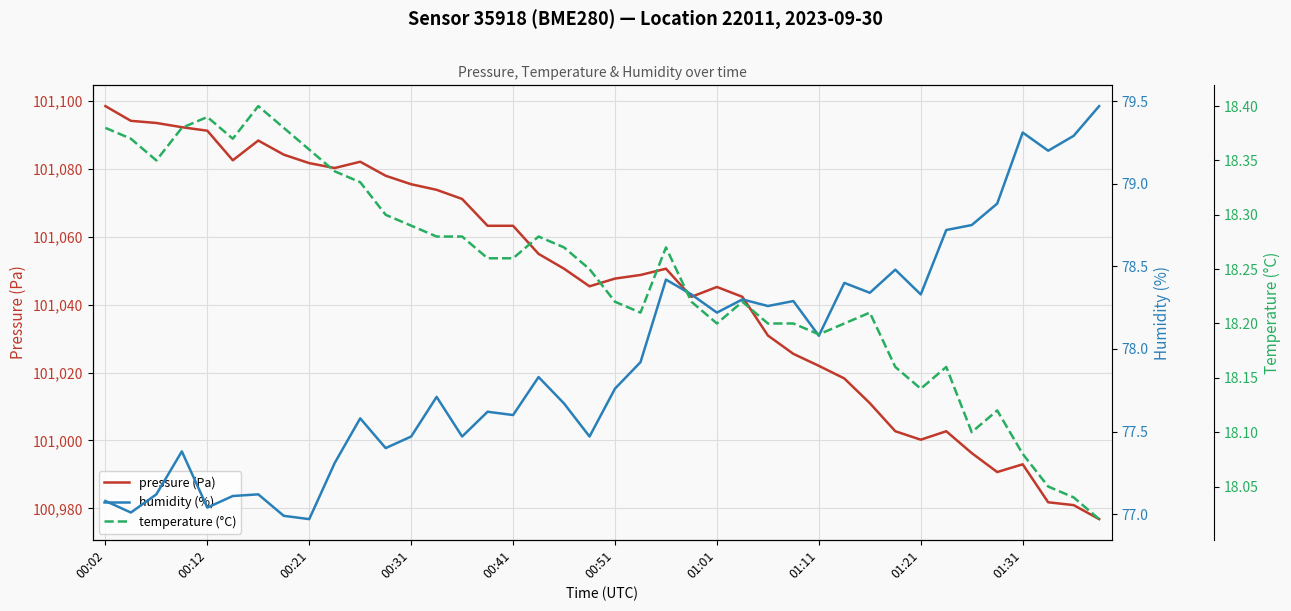

Which category has the lowest value in the pressure (Pa) series?

39